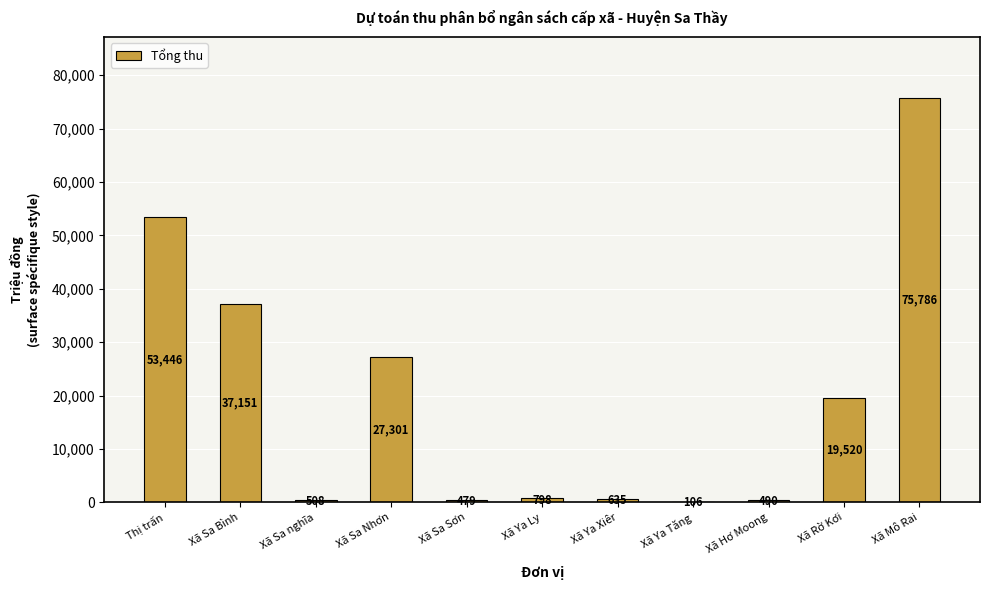

At which label does the data first exceed 798?

Thị trấn